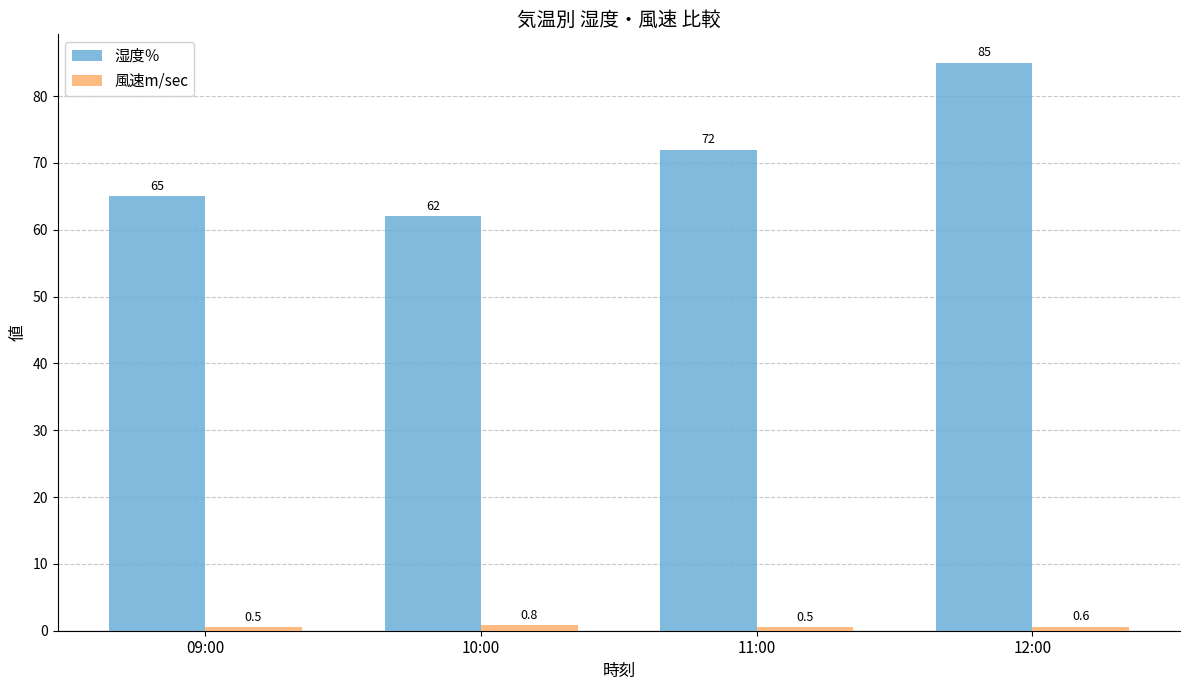

What is the sum of all 湿度％ values?

284.0